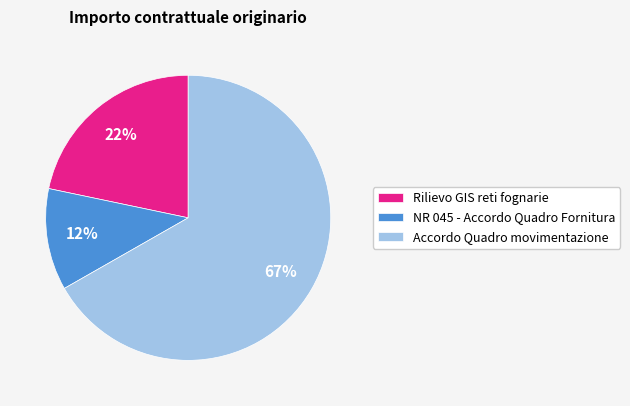

Approximately how many times larger is the value at Rilievo GIS reti fognarie compared to Accordo Quadro movimentazione?

0.3